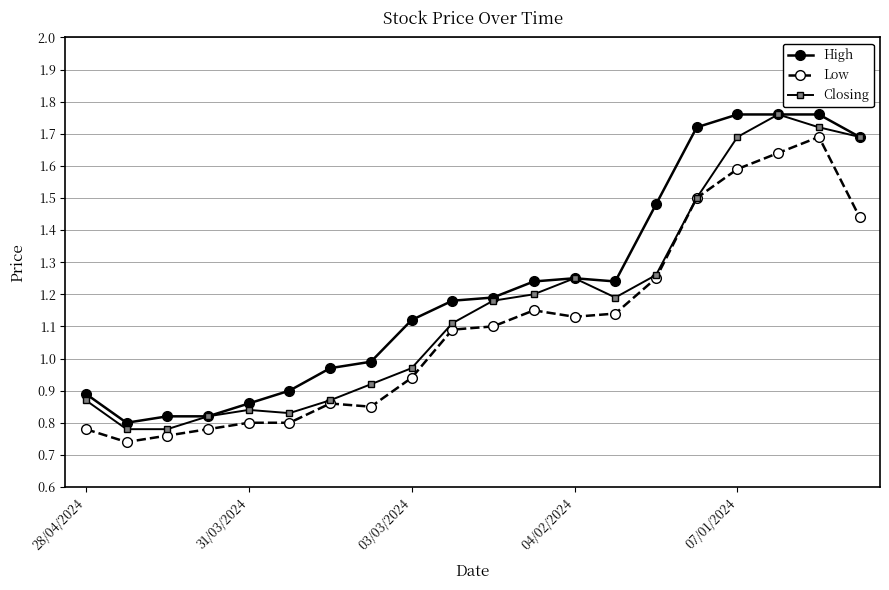

Which series has the largest total across all categories?

High